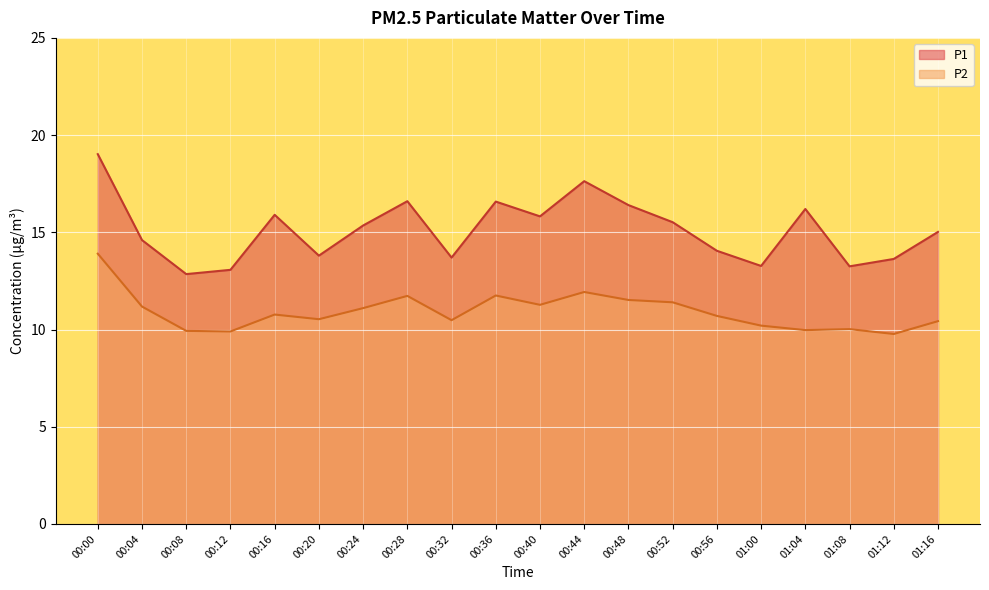

At which label does P2 first exceed 10?

00:00